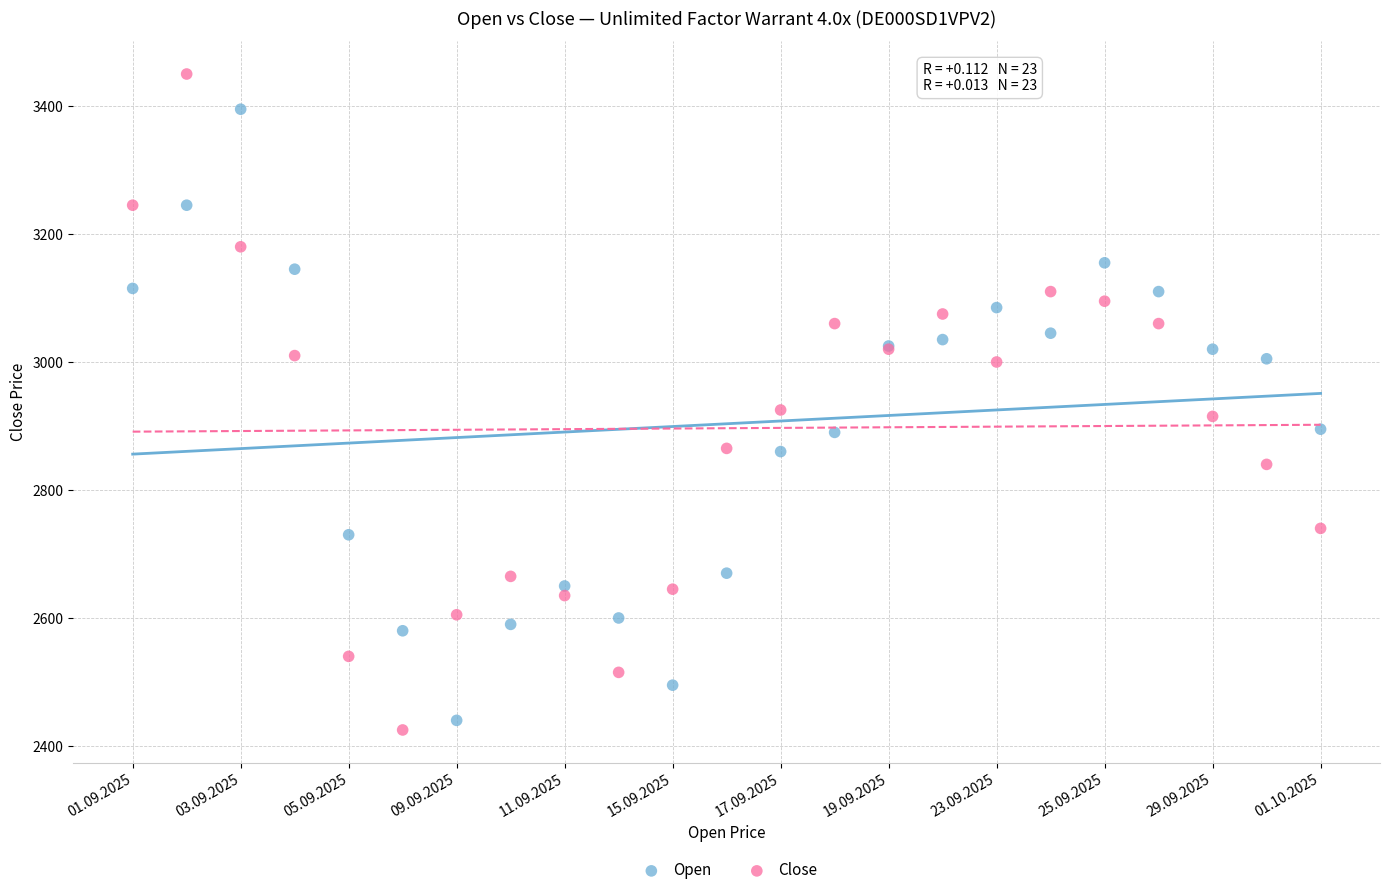

Which series has the largest Y range (max minus min)?

Close